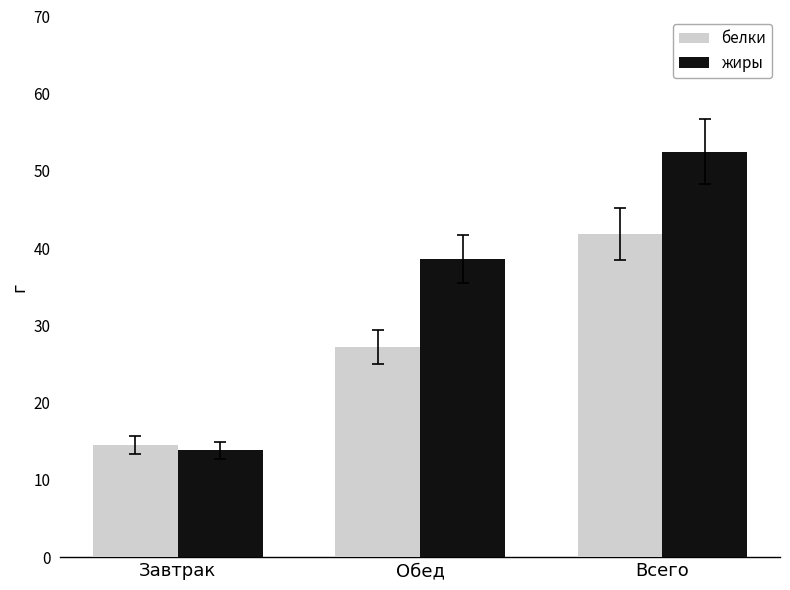

How many groups of bars are there?

3